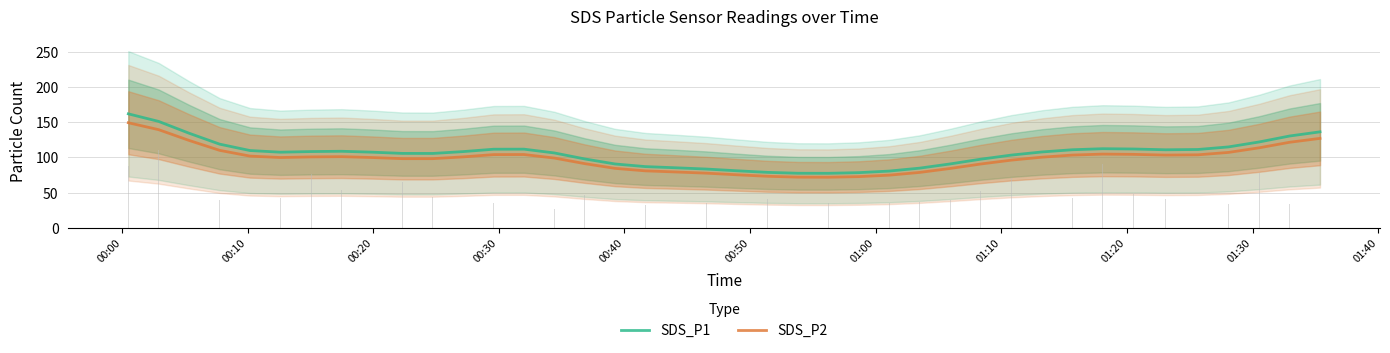

What is the smallest value displayed?

71.8